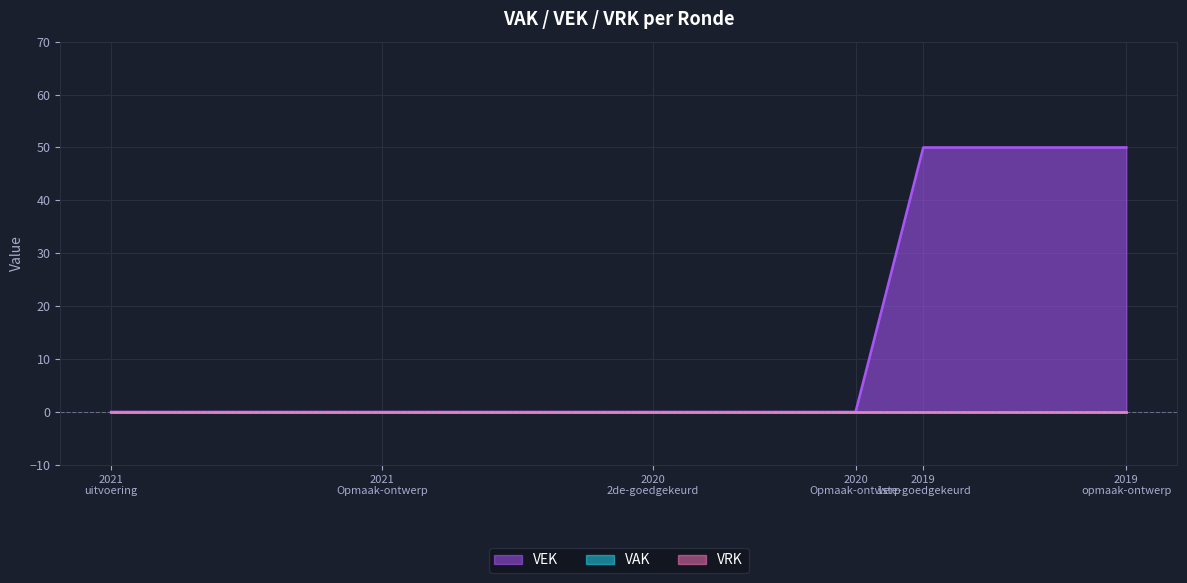

Which category has the highest value in the VAK series?

2021 uitvoering